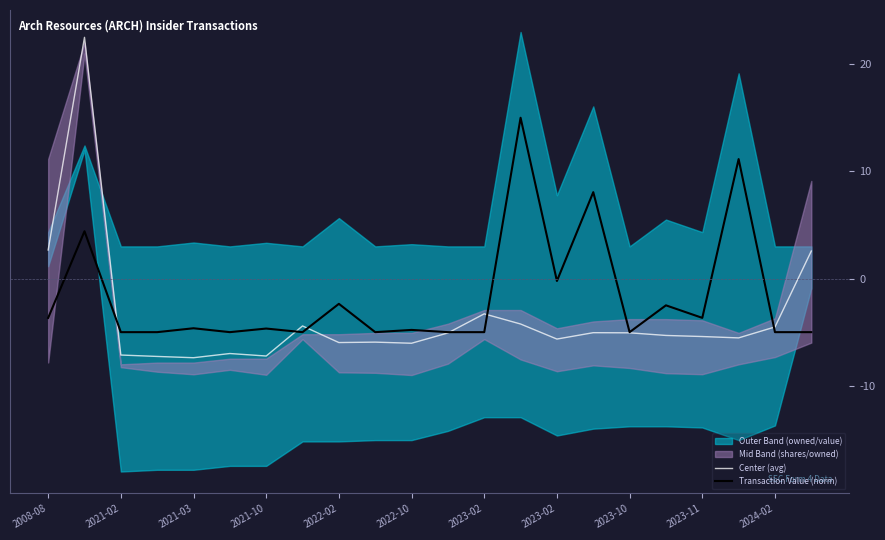

What is the difference between the maximum and minimum values in the Transaction Value (norm) series?

20.0